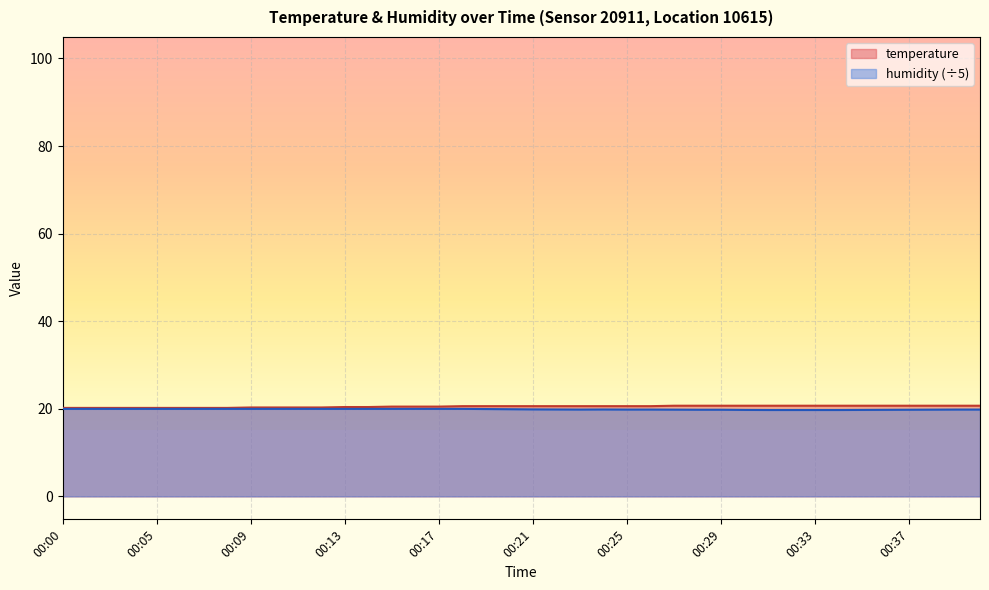

What is the spread (max minus min) of values at 00:38?

0.9